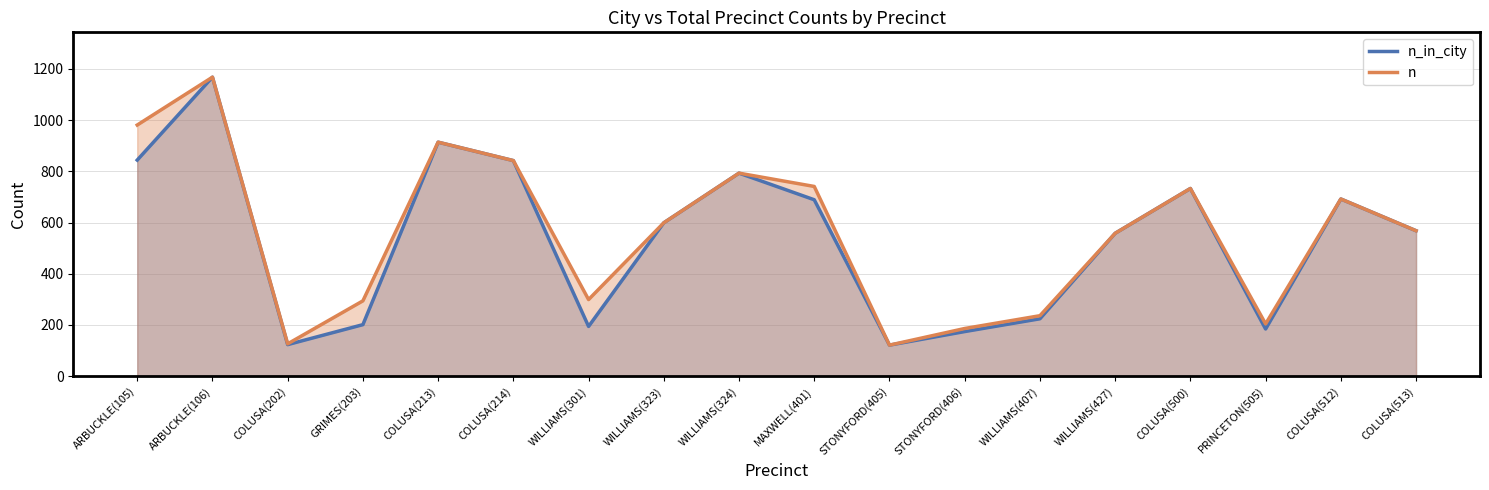

How many interior local peaks does the n_in_city series have?

5